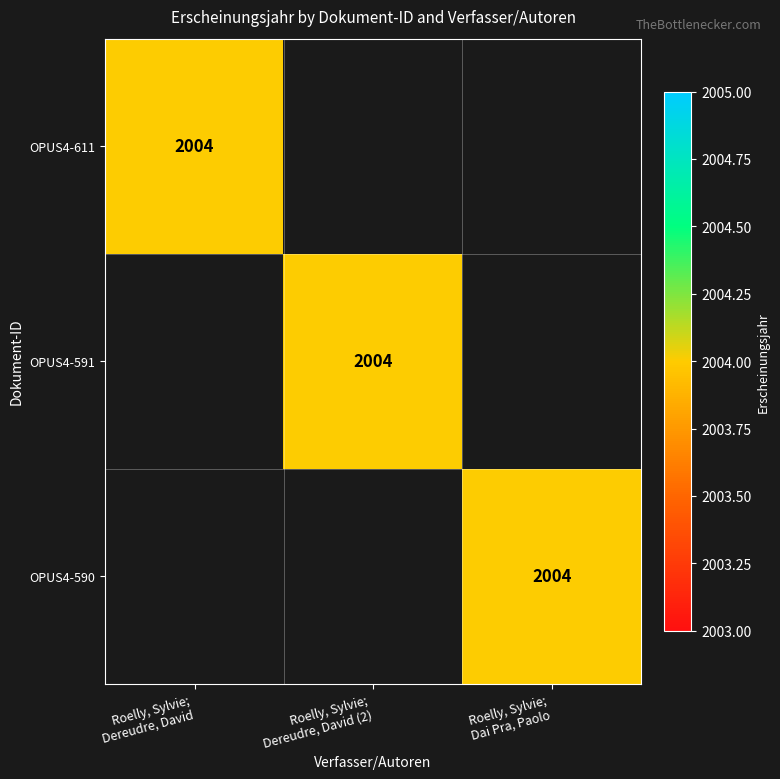

How many series are shown in this chart?

3